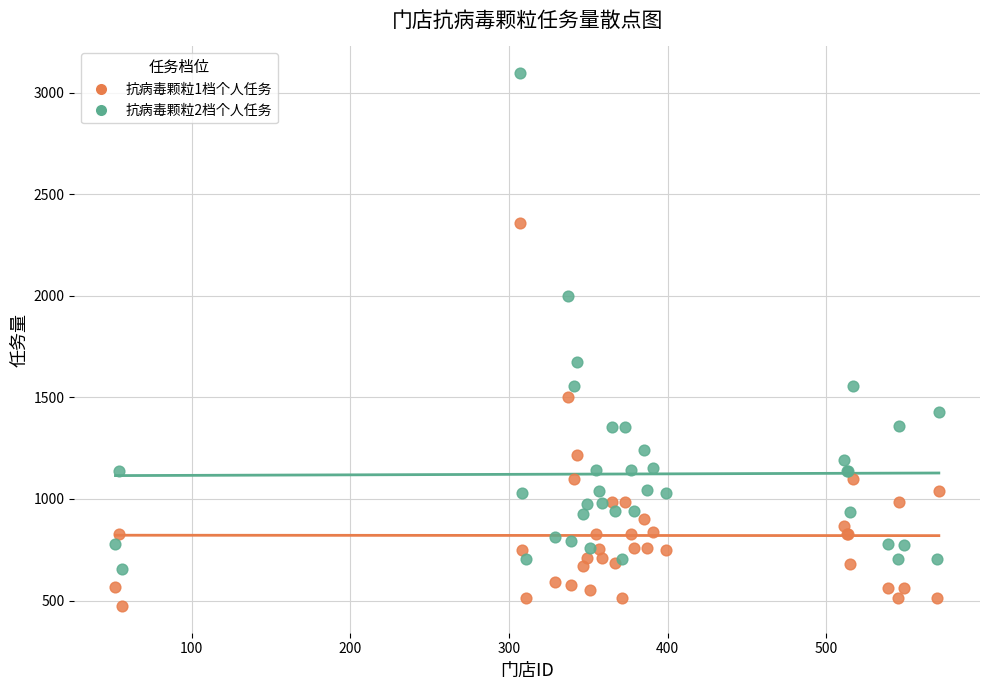

Which series reaches the minimum Y coordinate?

抗病毒颗粒1档个人任务